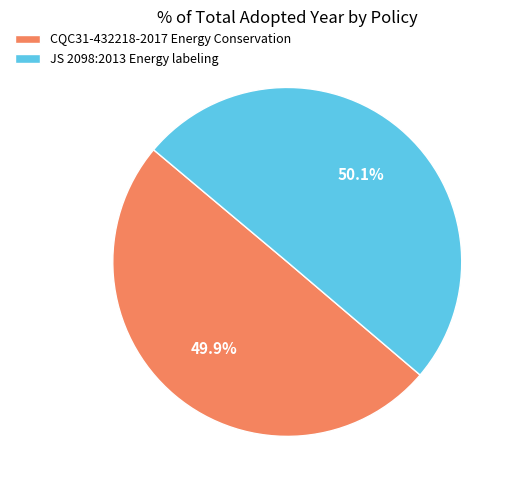

How many slices are in this pie chart?

2